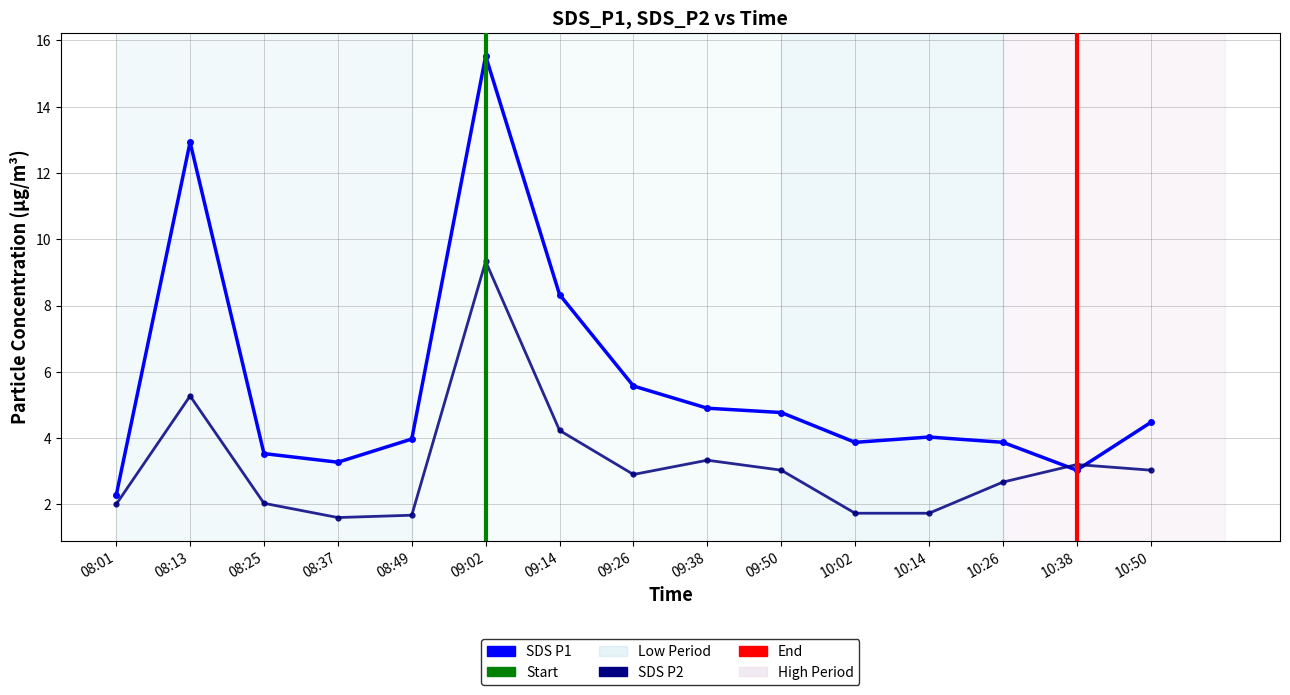

Reading left to right, transcribe all the data shown in this chart.

SDS_P1: 2.3	12.9	3.5	3.3	4.0	15.5	8.3	5.6	4.9	4.8	3.9	4.0	3.9	3.0	4.5
SDS_P2: 2.0	5.3	2.0	1.6	1.7	9.3	4.2	2.9	3.3	3.0	1.7	1.7	2.7	3.2	3.0